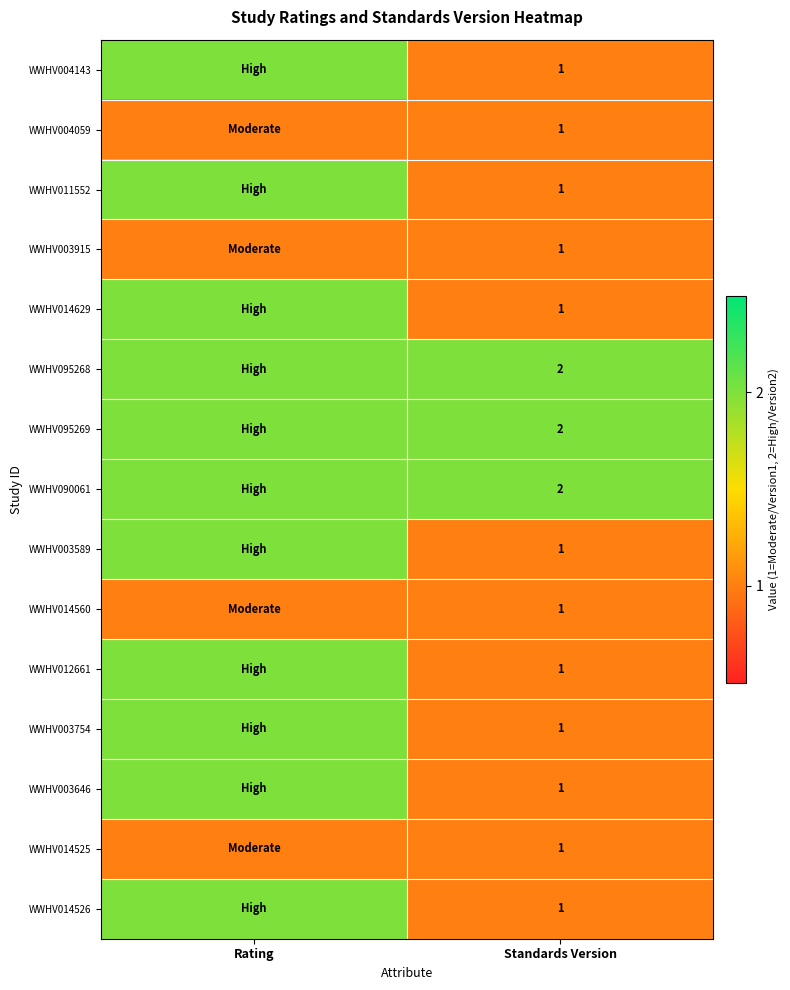

Is the value of WWHV014525 at Standards Version greater than the value of WWHV090061 at Standards Version?

No